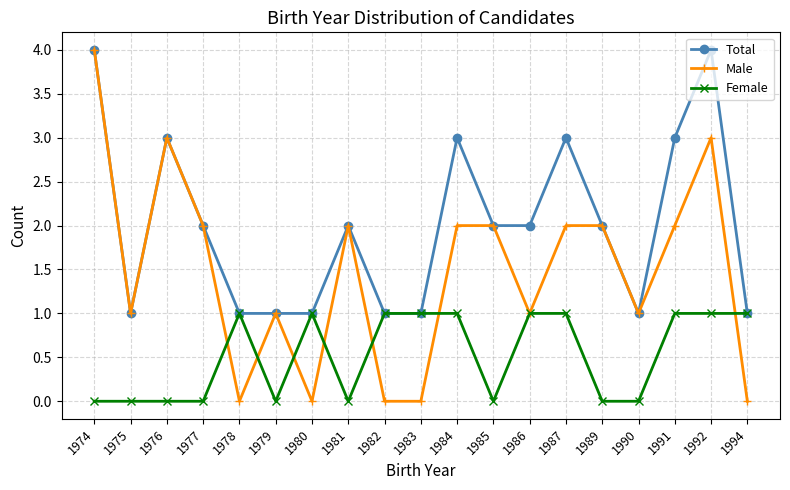

Reading right to left, transcribe all the data shown in this chart.

Total: 1	4	3	1	2	3	2	2	3	1	1	2	1	1	1	2	3	1	4
Male: 0	3	2	1	2	2	1	2	2	0	0	2	0	1	0	2	3	1	4
Female: 1	1	1	0	0	1	1	0	1	1	1	0	1	0	1	0	0	0	0